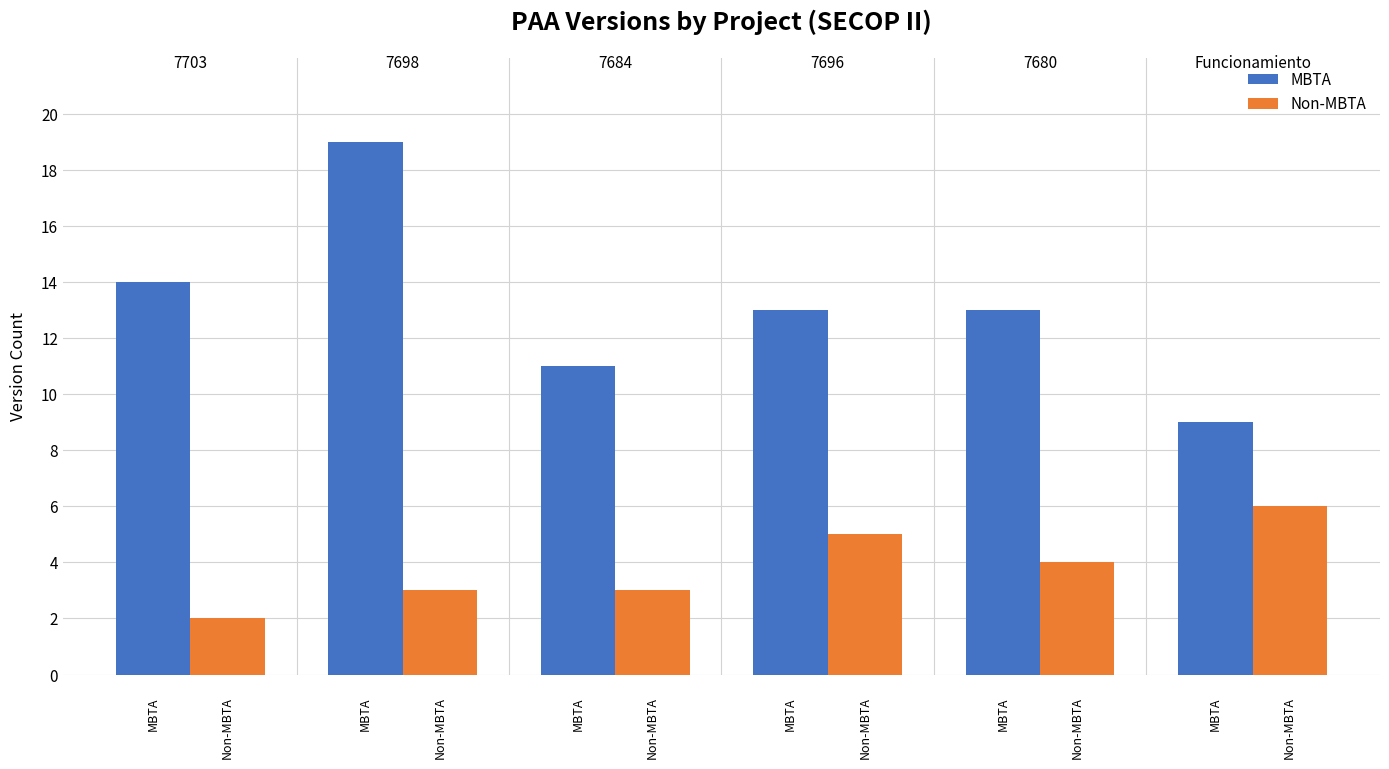

Rank the series by their maximum value, from highest to lowest.

MBTA, Non-MBTA